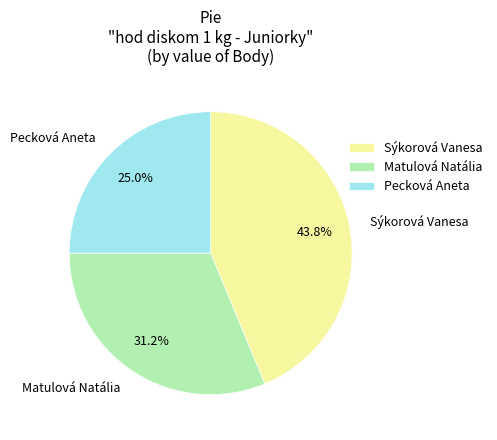

What percentage is the Pecková Aneta slice, to the nearest percent?

25%